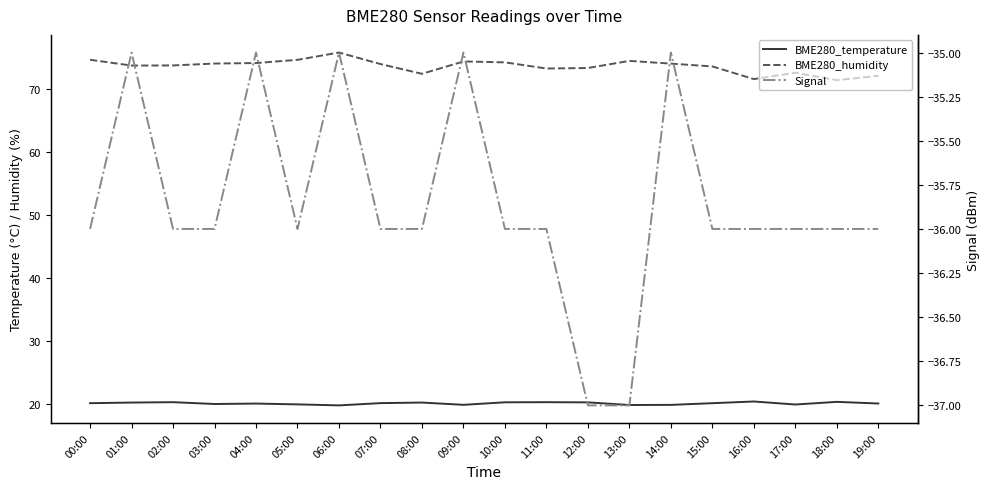

True or false: Signal has a value of -35.0 at 04:00.

True